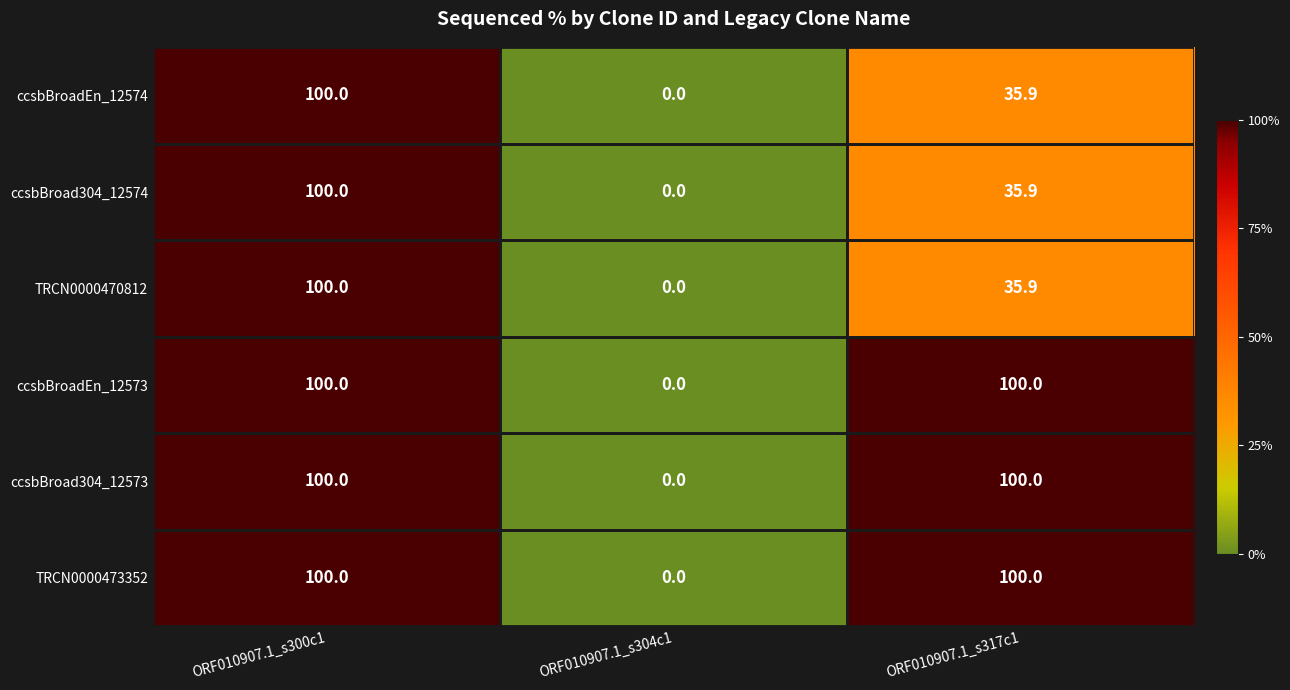

What is the sum of all ccsbBroadEn_12574 values?

135.9